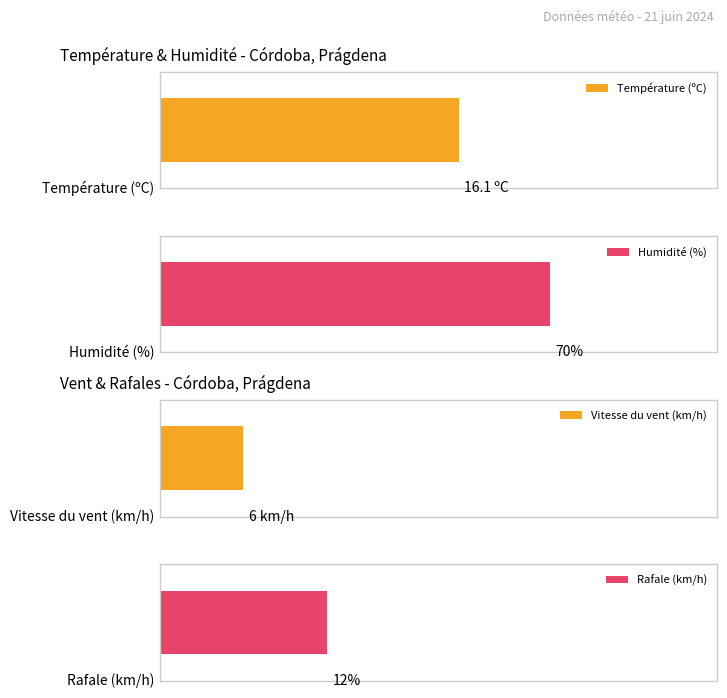

What is the total value across all series at 04:00?

104.1